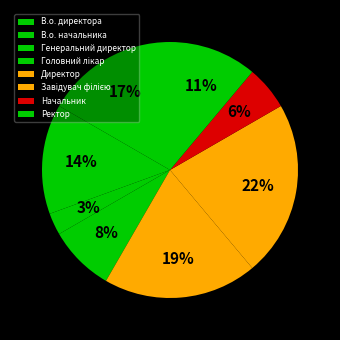

Does В.о. директора represent more than half of the total?

No